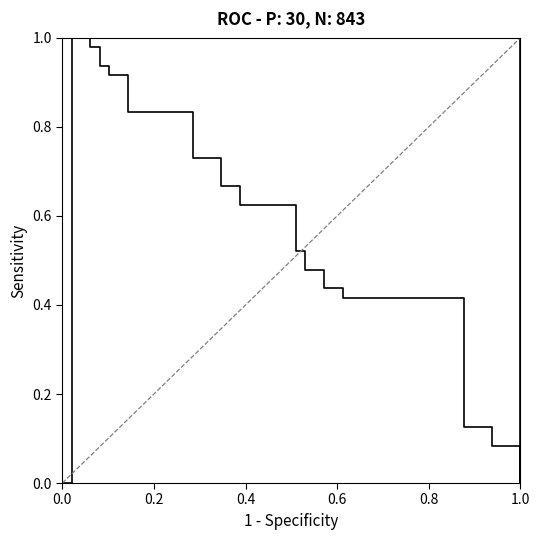

What is the label of the 20th point from the right?

0.6